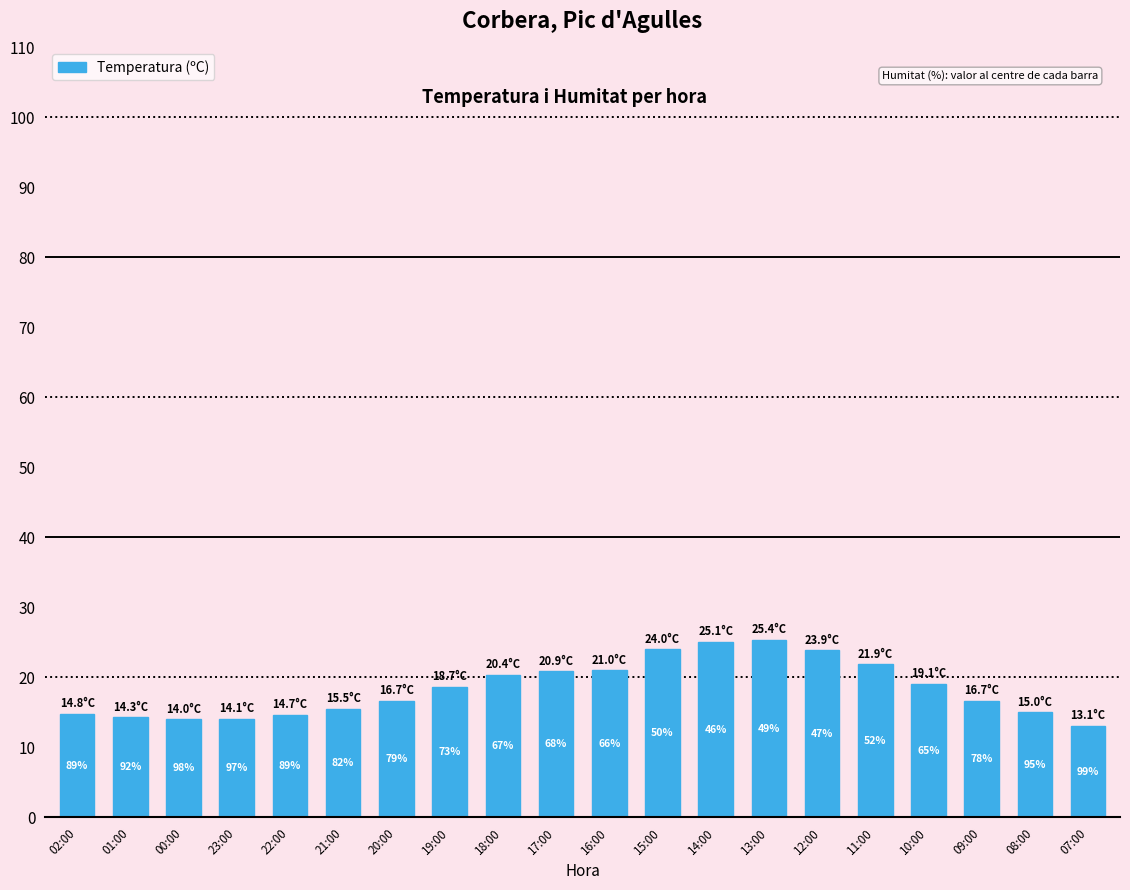

Reading right to left, transcribe all the data shown in this chart.

07:00=13.1	08:00=15.0	09:00=16.7	10:00=19.1	11:00=21.9	12:00=23.9	13:00=25.4	14:00=25.1	15:00=24.0	16:00=21.0	17:00=20.9	18:00=20.4	19:00=18.7	20:00=16.7	21:00=15.5	22:00=14.7	23:00=14.1	00:00=14.0	01:00=14.3	02:00=14.8